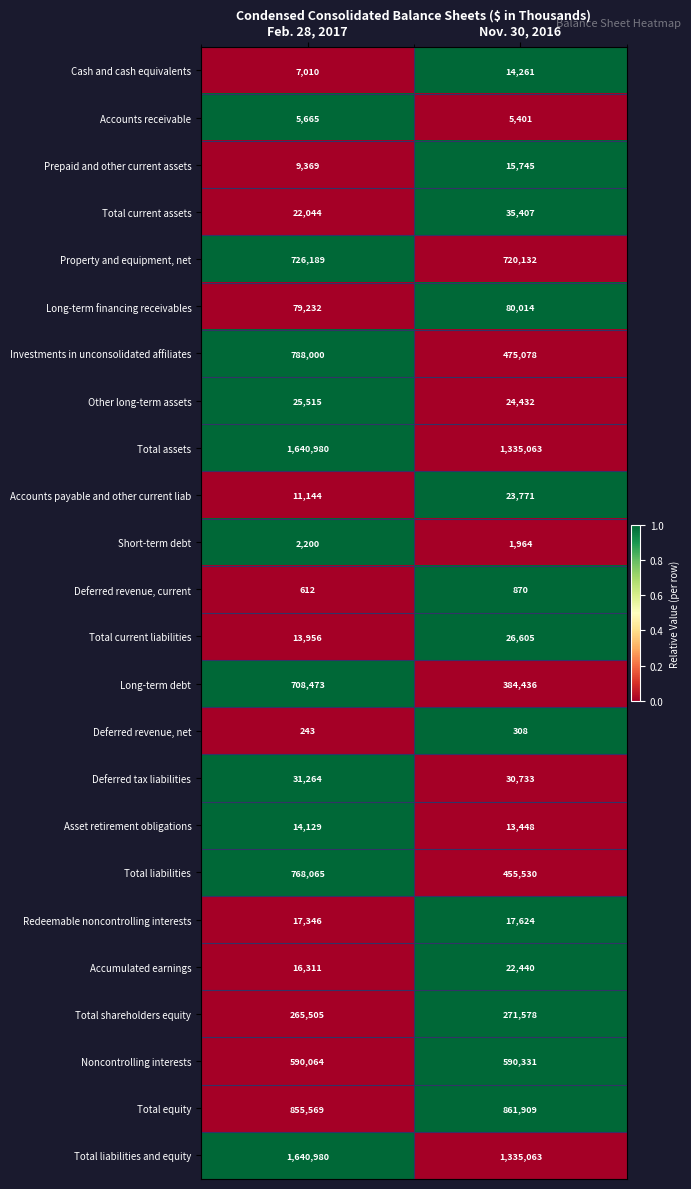

At which category does the chart reach its peak across all series?

Feb. 28, 2017